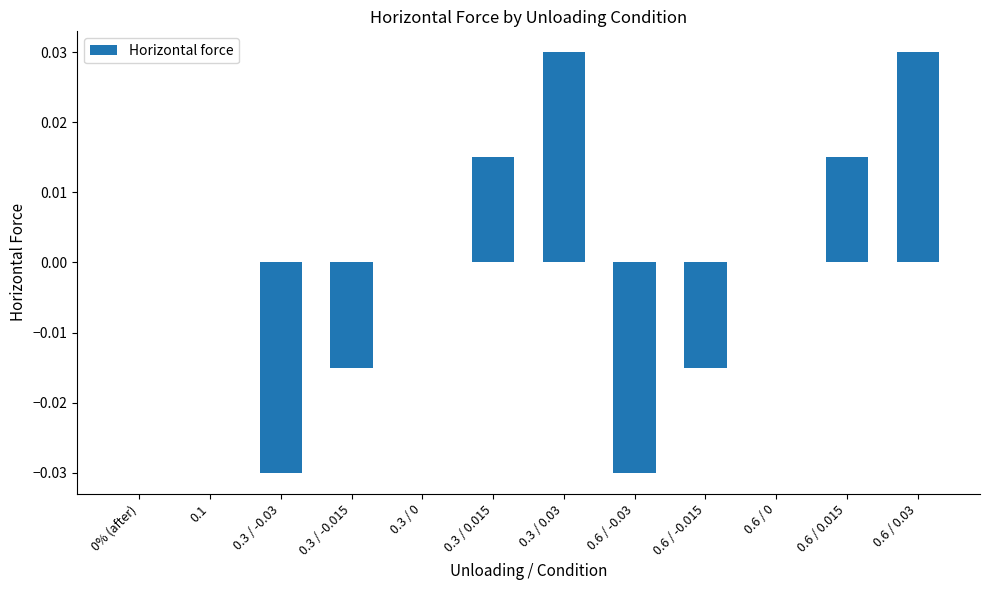

Count the number of data series in this chart.

1